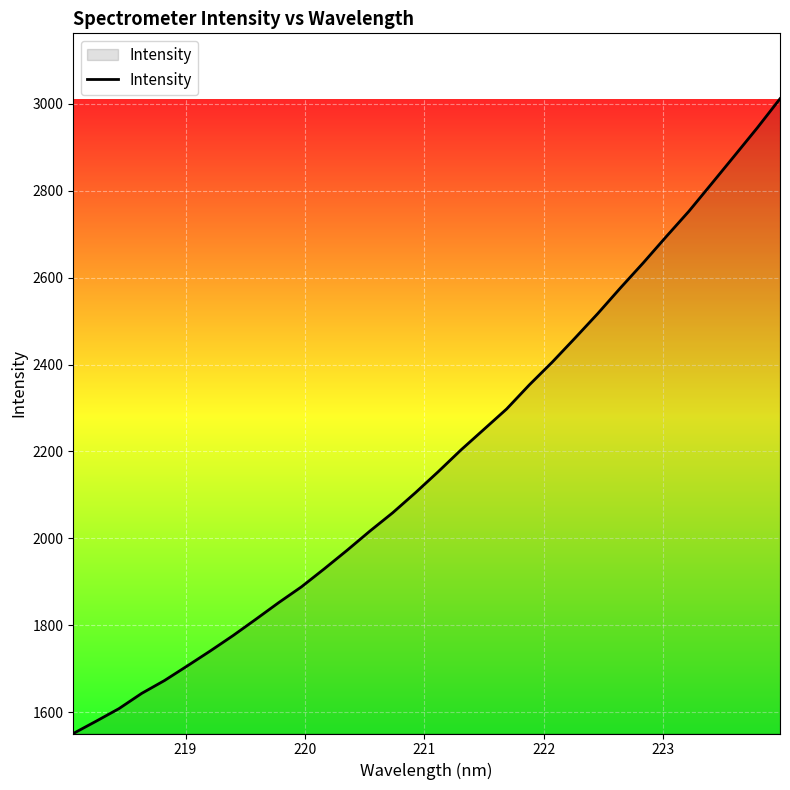

What is the maximum value shown in the chart?

3012.1